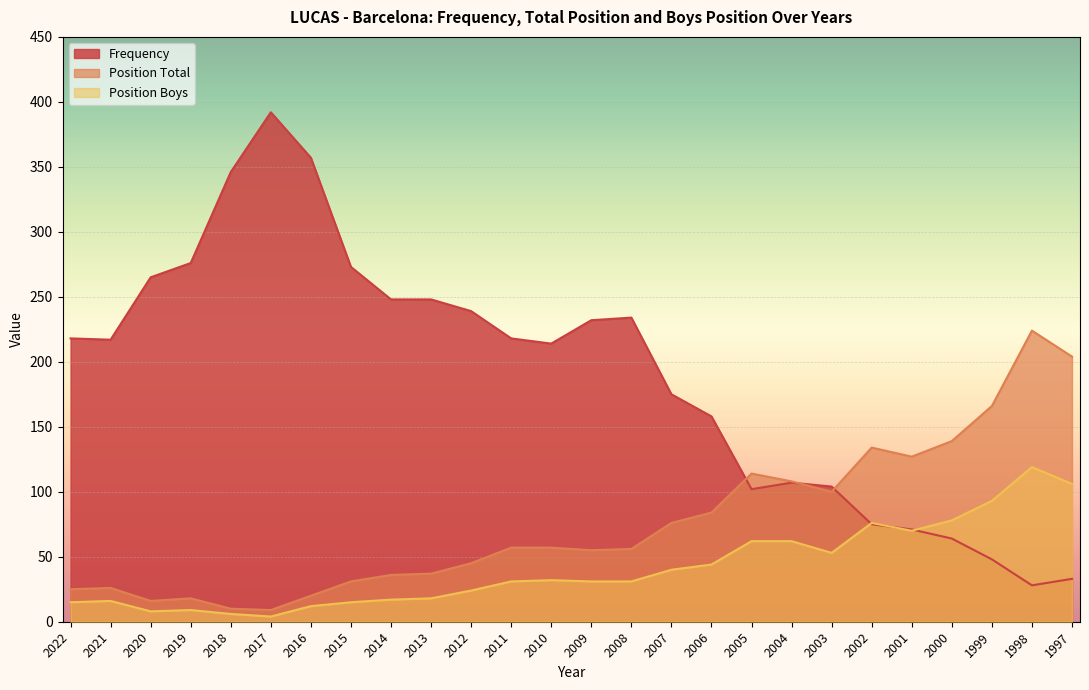

What is the difference between the Frequency values at 2013 and 1997?

215